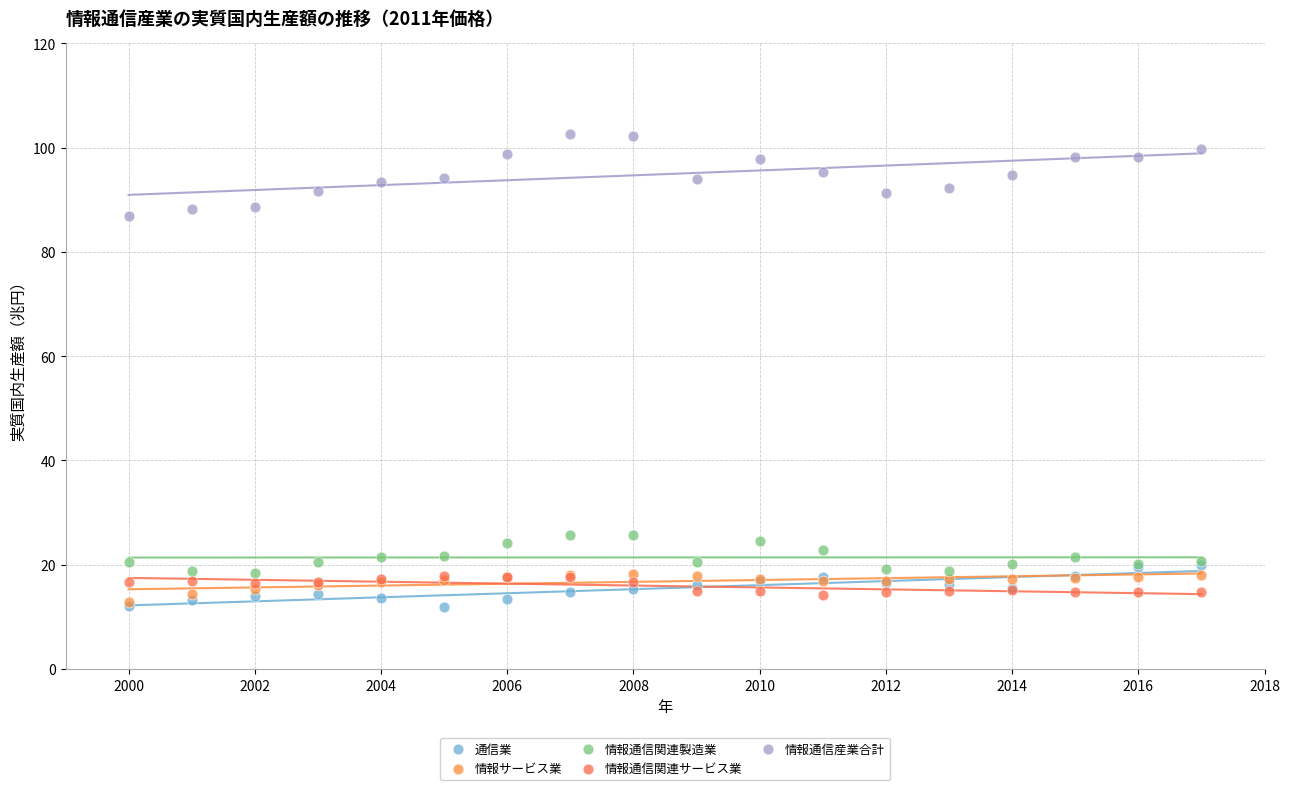

Across all series, what Y value is closest to 57?

87.0